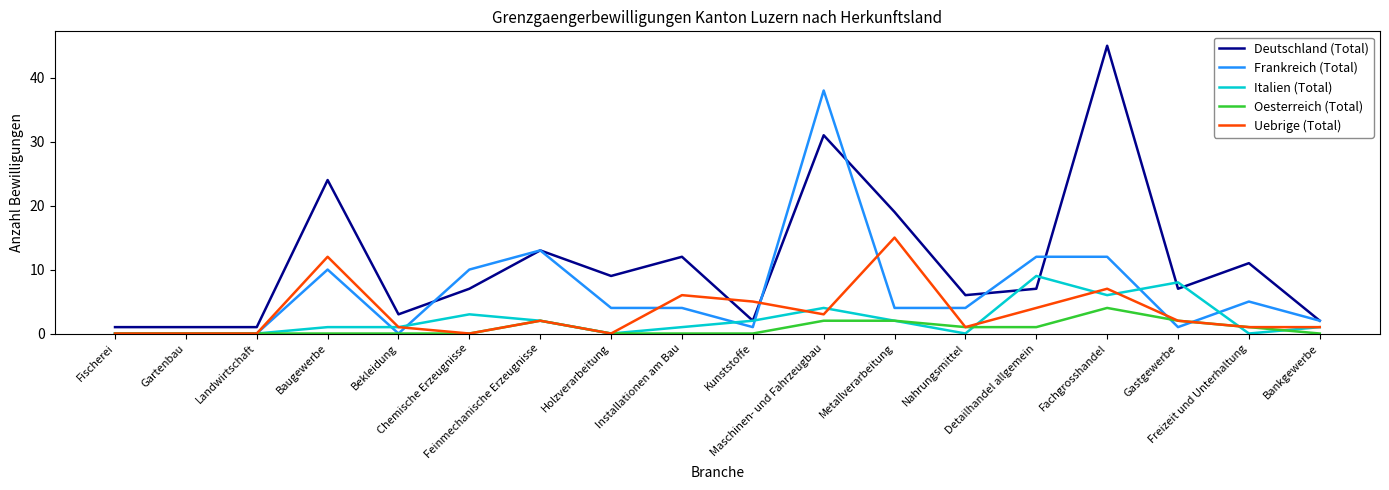

Reading left to right, list all the values displayed in this chart.

Deutschland (Total): Fischerei=1	Gartenbau=1	Landwirtschaft=1	Baugewerbe=24	Bekleidung=3	Chemische Erzeugnisse=7	Feinmechanische Erzeugnisse=13	Holzverarbeitung=9	Installationen am Bau=12	Kunststoffe=2	Maschinen- und Fahrzeugbau=31	Metallverarbeitung=19	Nahrungsmittel=6	Detailhandel allgemein=7	Fachgrosshandel=45	Gastgewerbe=7	Freizeit und Unterhaltung=11	Bankgewerbe=2
Frankreich (Total): Fischerei=0	Gartenbau=0	Landwirtschaft=0	Baugewerbe=10	Bekleidung=0	Chemische Erzeugnisse=10	Feinmechanische Erzeugnisse=13	Holzverarbeitung=4	Installationen am Bau=4	Kunststoffe=1	Maschinen- und Fahrzeugbau=38	Metallverarbeitung=4	Nahrungsmittel=4	Detailhandel allgemein=12	Fachgrosshandel=12	Gastgewerbe=1	Freizeit und Unterhaltung=5	Bankgewerbe=2
Italien (Total): Fischerei=0	Gartenbau=0	Landwirtschaft=0	Baugewerbe=1	Bekleidung=1	Chemische Erzeugnisse=3	Feinmechanische Erzeugnisse=2	Holzverarbeitung=0	Installationen am Bau=1	Kunststoffe=2	Maschinen- und Fahrzeugbau=4	Metallverarbeitung=2	Nahrungsmittel=0	Detailhandel allgemein=9	Fachgrosshandel=6	Gastgewerbe=8	Freizeit und Unterhaltung=0	Bankgewerbe=1
Oesterreich (Total): Fischerei=0	Gartenbau=0	Landwirtschaft=0	Baugewerbe=0	Bekleidung=0	Chemische Erzeugnisse=0	Feinmechanische Erzeugnisse=2	Holzverarbeitung=0	Installationen am Bau=0	Kunststoffe=0	Maschinen- und Fahrzeugbau=2	Metallverarbeitung=2	Nahrungsmittel=1	Detailhandel allgemein=1	Fachgrosshandel=4	Gastgewerbe=2	Freizeit und Unterhaltung=1	Bankgewerbe=0
Uebrige (Total): Fischerei=0	Gartenbau=0	Landwirtschaft=0	Baugewerbe=12	Bekleidung=1	Chemische Erzeugnisse=0	Feinmechanische Erzeugnisse=2	Holzverarbeitung=0	Installationen am Bau=6	Kunststoffe=5	Maschinen- und Fahrzeugbau=3	Metallverarbeitung=15	Nahrungsmittel=1	Detailhandel allgemein=4	Fachgrosshandel=7	Gastgewerbe=2	Freizeit und Unterhaltung=1	Bankgewerbe=1